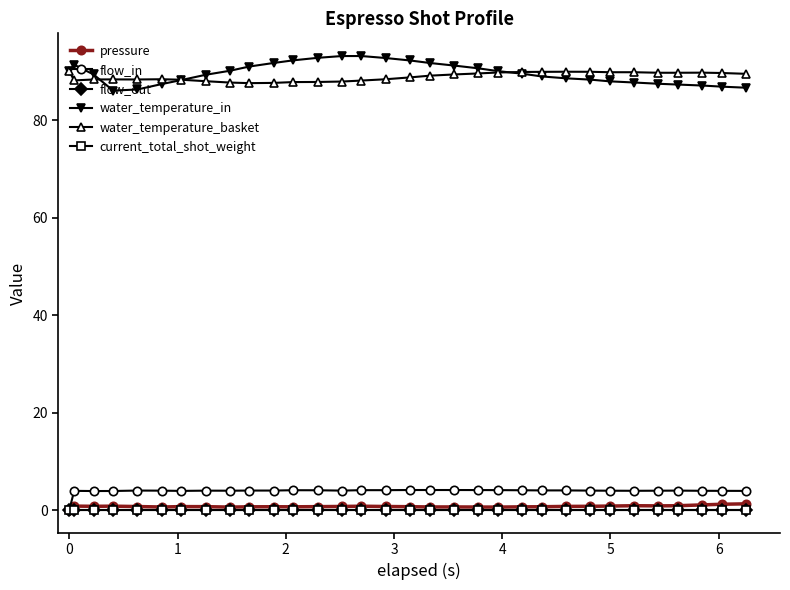

Does the chart have visible grid lines?

No